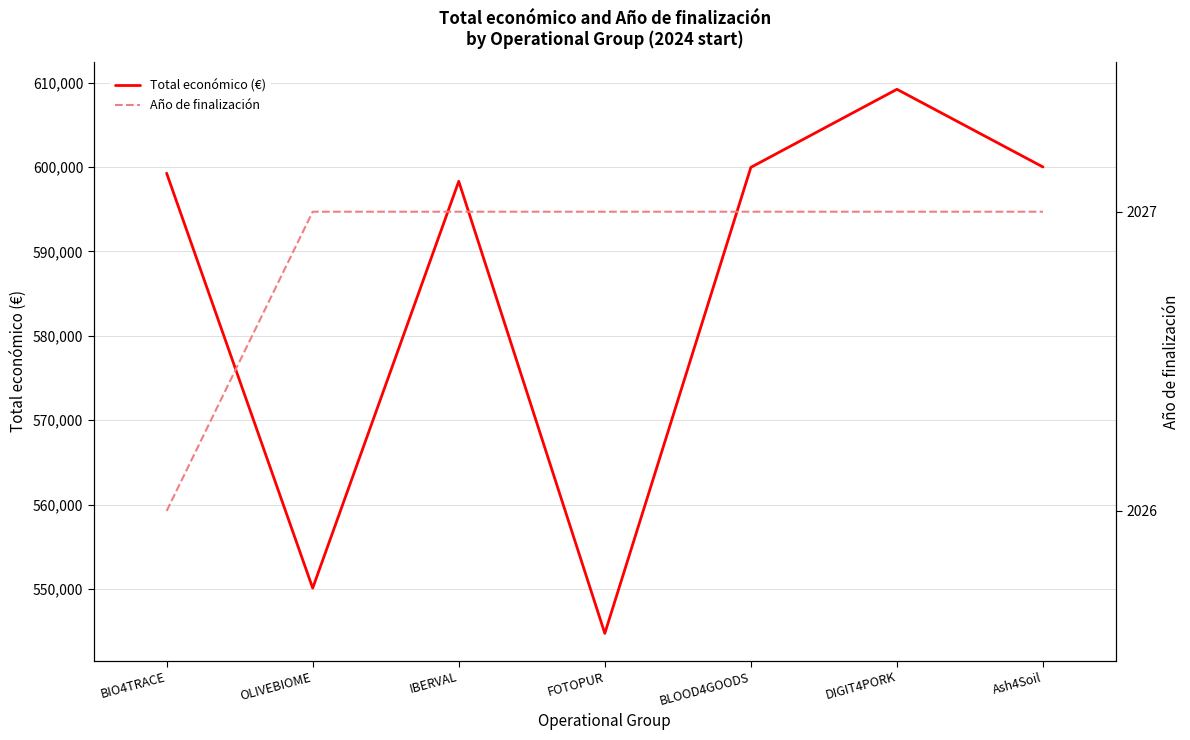

The value of Total económico (€) at DIGIT4PORK is 609206. True or false?

True